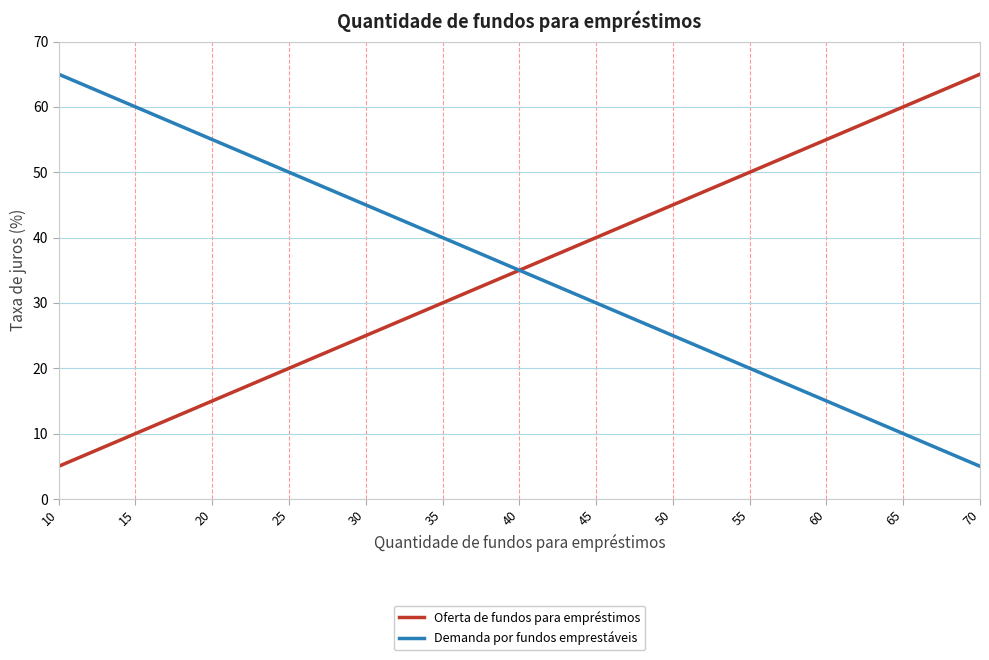

Reading left to right, transcribe all the data shown in this chart.

Oferta de fundos para empréstimos: 5	10	15	20	25	30	35	40	45	50	55	60	65
Demanda por fundos emprestáveis: 65	60	55	50	45	40	35	30	25	20	15	10	5